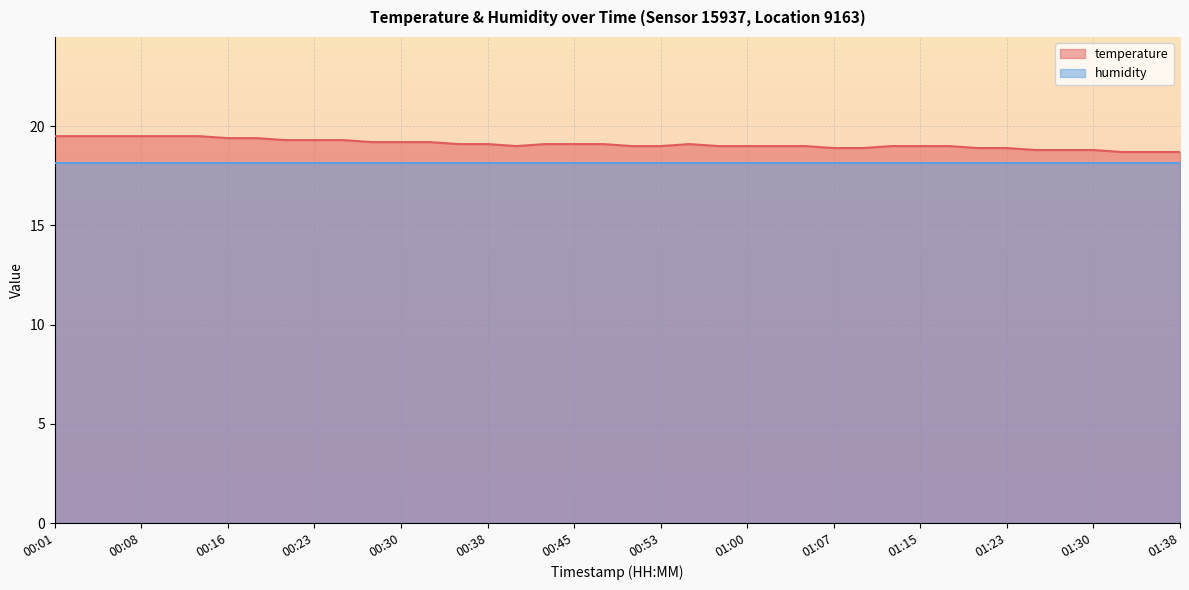

What is the label of the 40th point from the left?

01:38